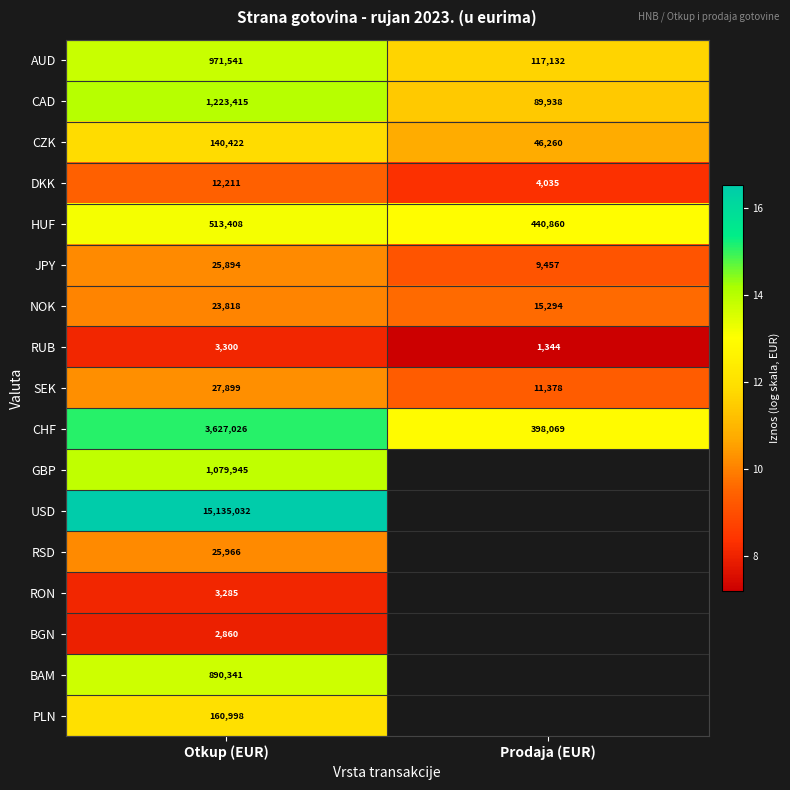

Which category has the lowest value across all series?

Prodaja (EUR)